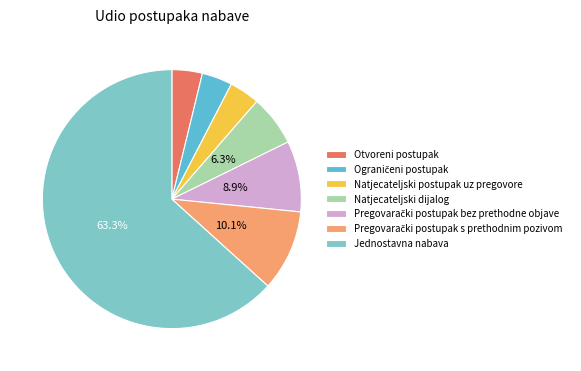

To the nearest percent, what is the average slice percentage?

14%